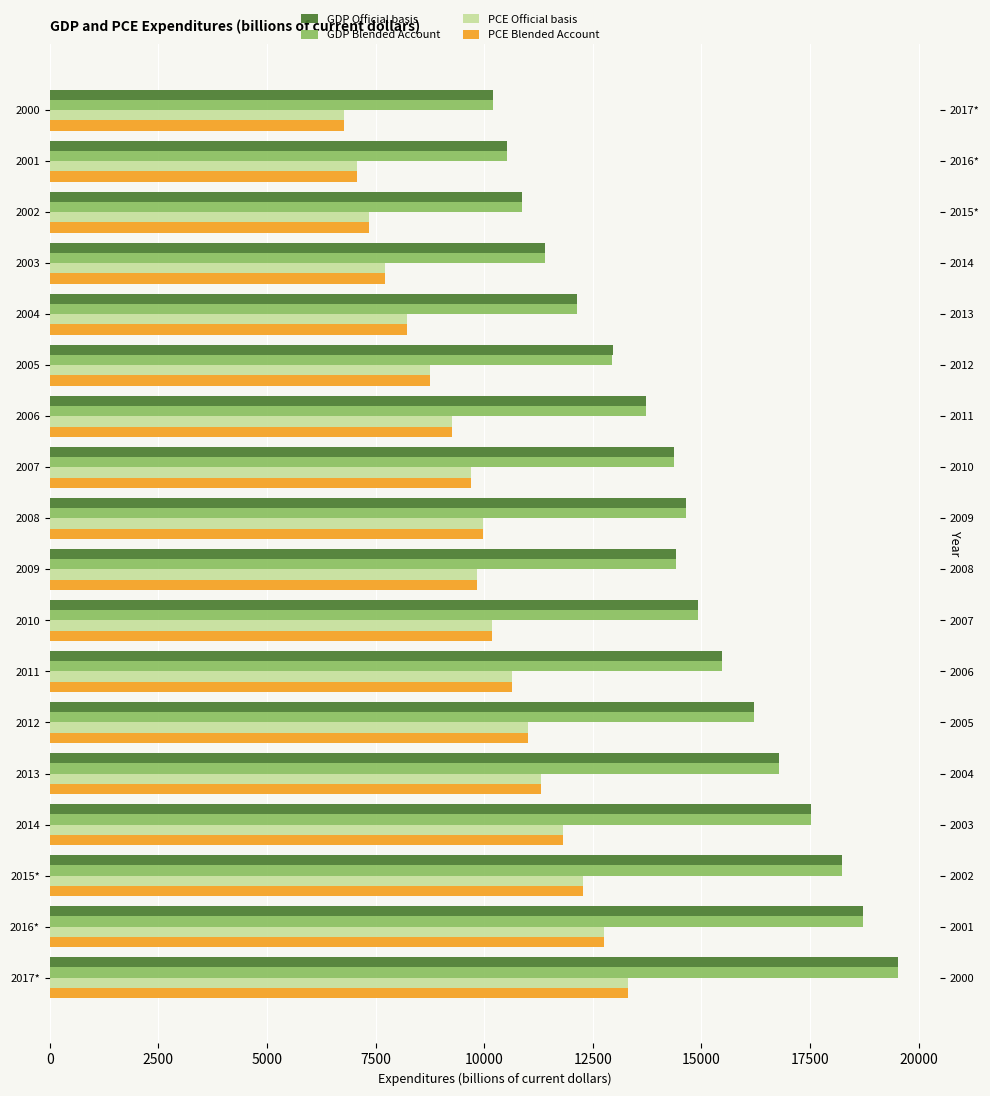

What value does the GDP Blended Account series have at 2000?

10191.5